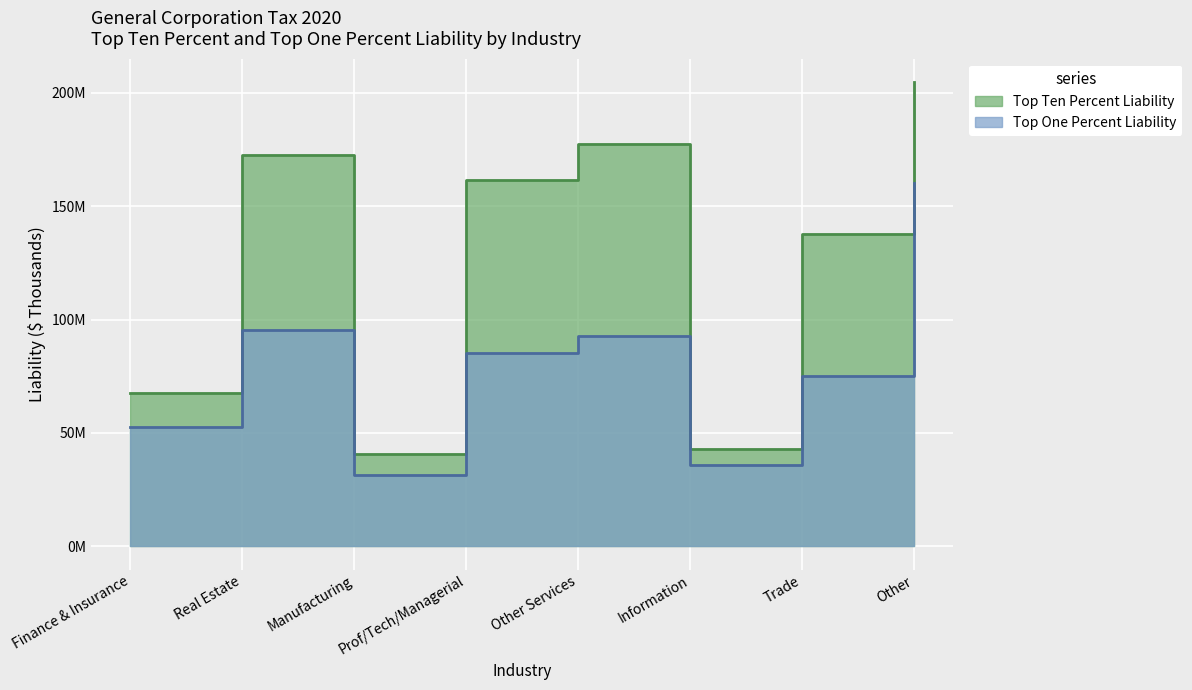

Reading left to right, what are all the values shown in this chart?

Top Ten Percent Liability: 67818363.0	172718865.0	40835225.0	161434882.0	177271325.0	42886850.0	137863623.0	204728299.0
Top One Percent Liability: 52804674.0	95230788.0	31652348.4	85088545.0	92616999.0	35911965.0	75092498.0	159956035.0